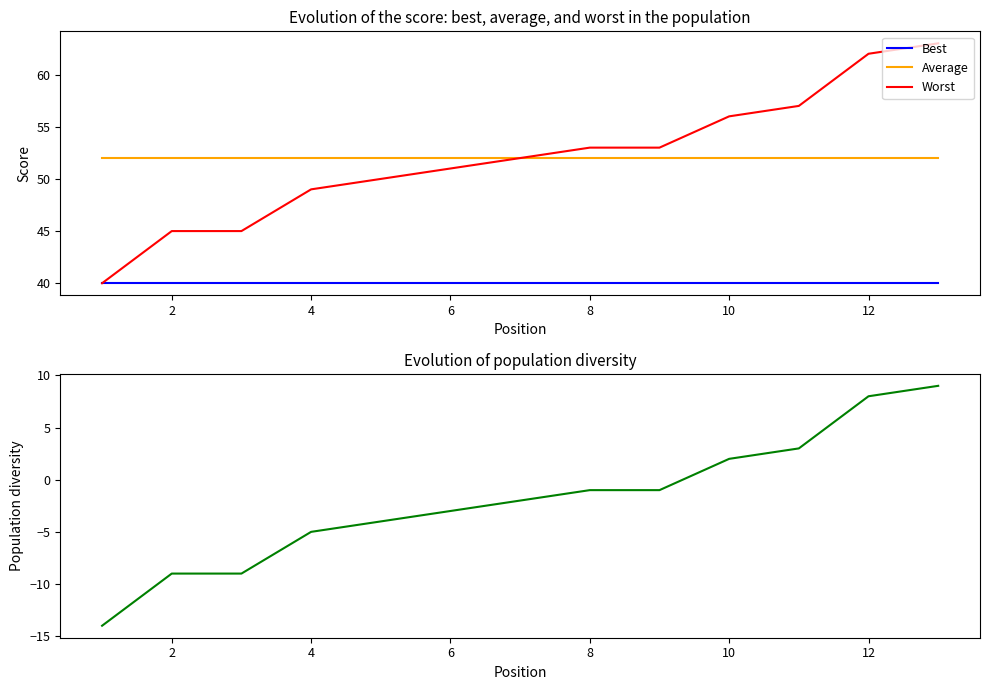

What is the maximum value for Worst?

63